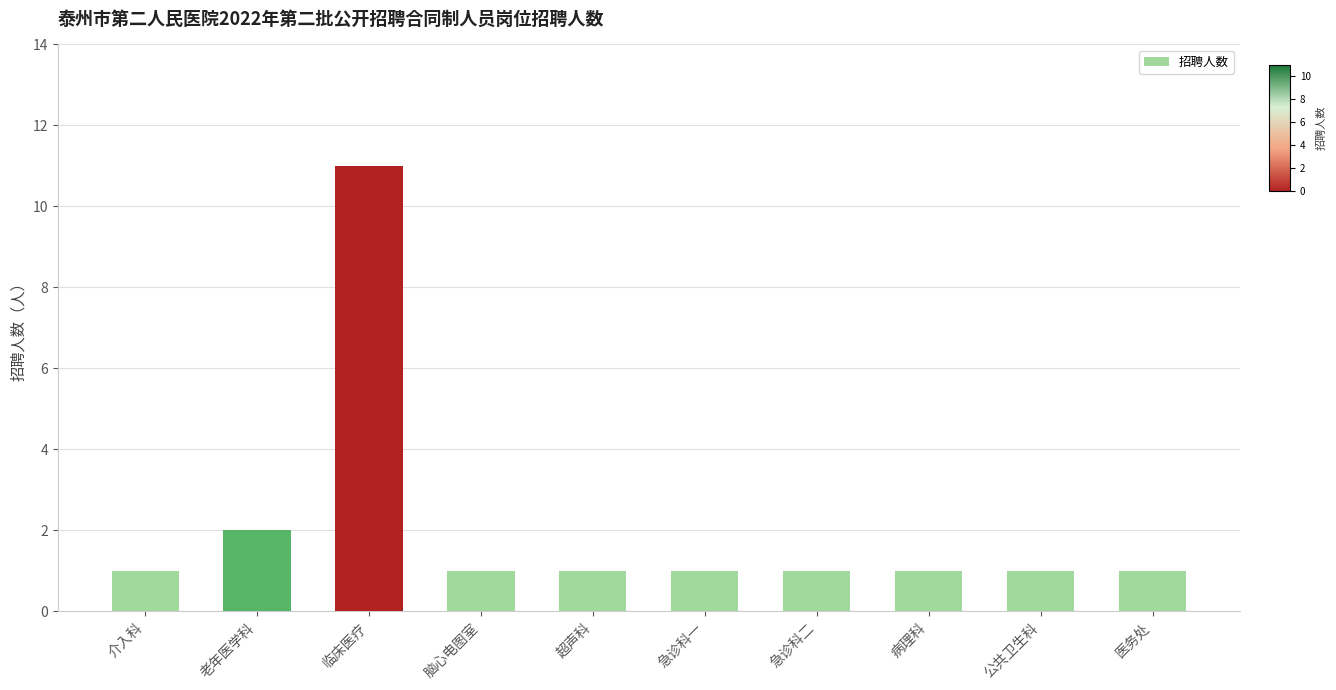

How many distinct data groups are displayed?

1